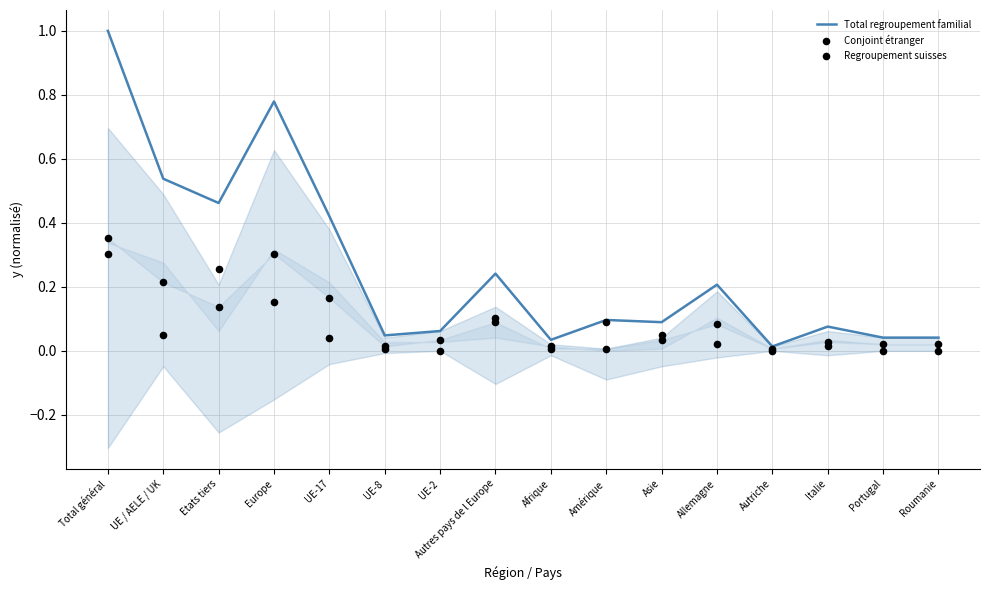

Which series has the largest total across all categories?

Total regroupement familial